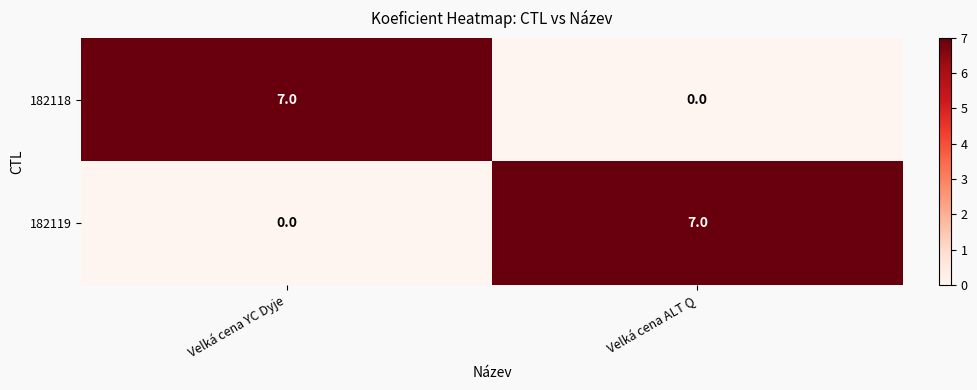

Read the 182119 value at Velká cena ALT Q.

7